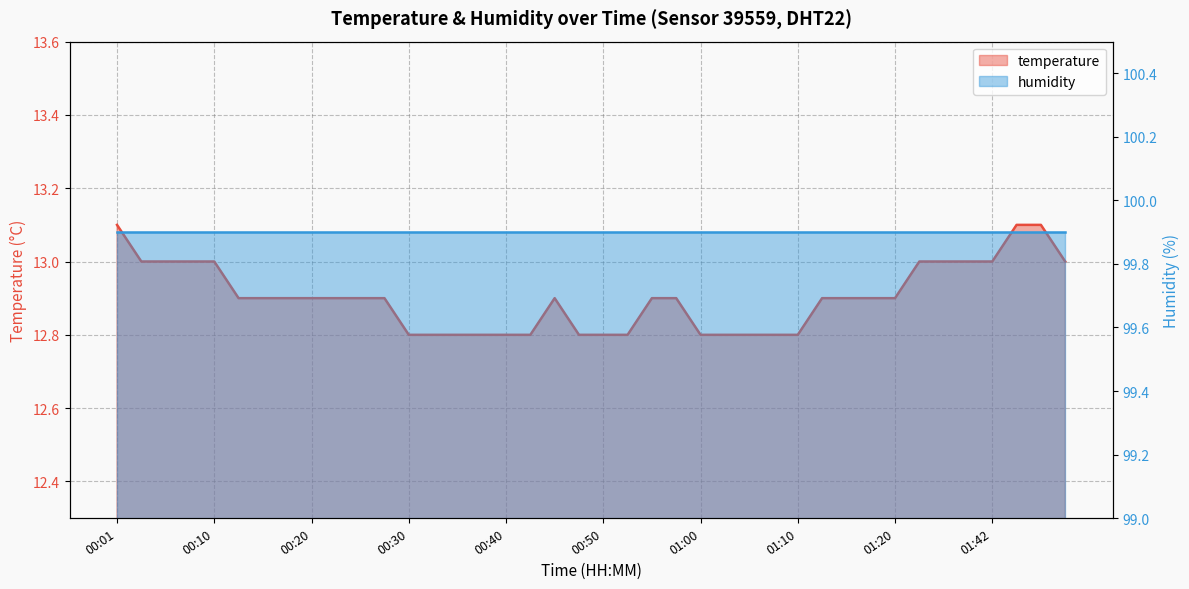

Does the chart have visible grid lines?

Yes